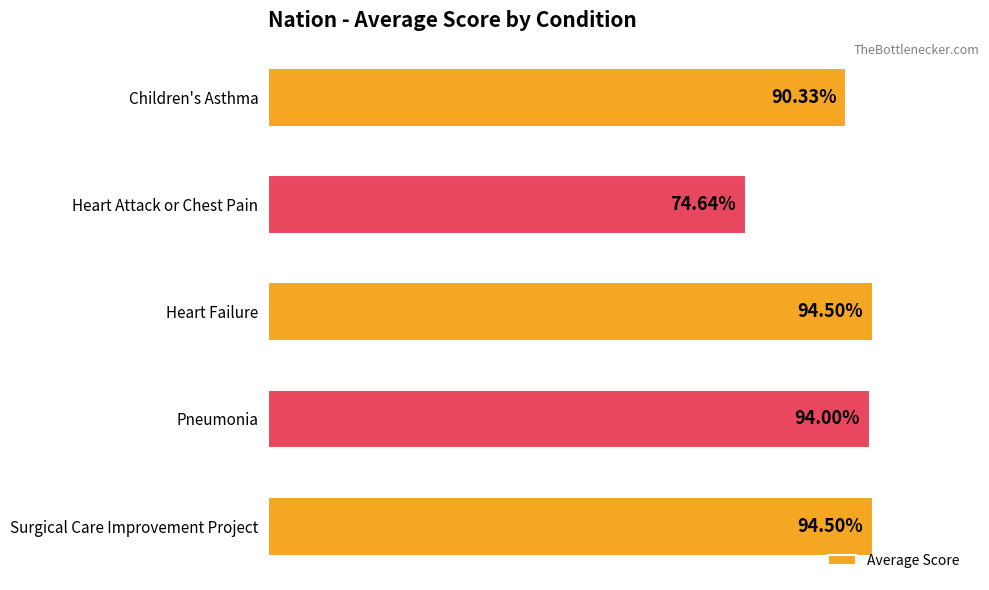

Which label corresponds to the smallest value in the chart?

Heart Attack or Chest Pain